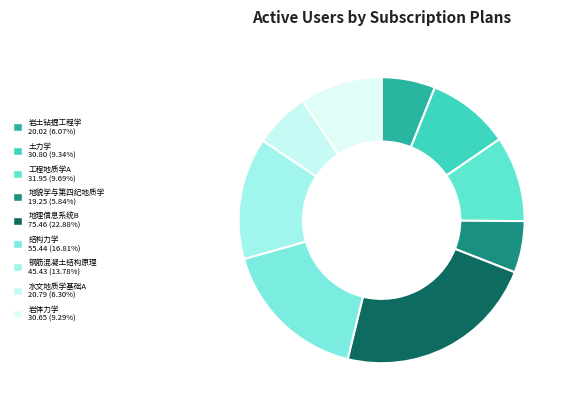

What is the change in value from 钢筋混凝土结构原理 to 水文地质学基础A?

-24.6